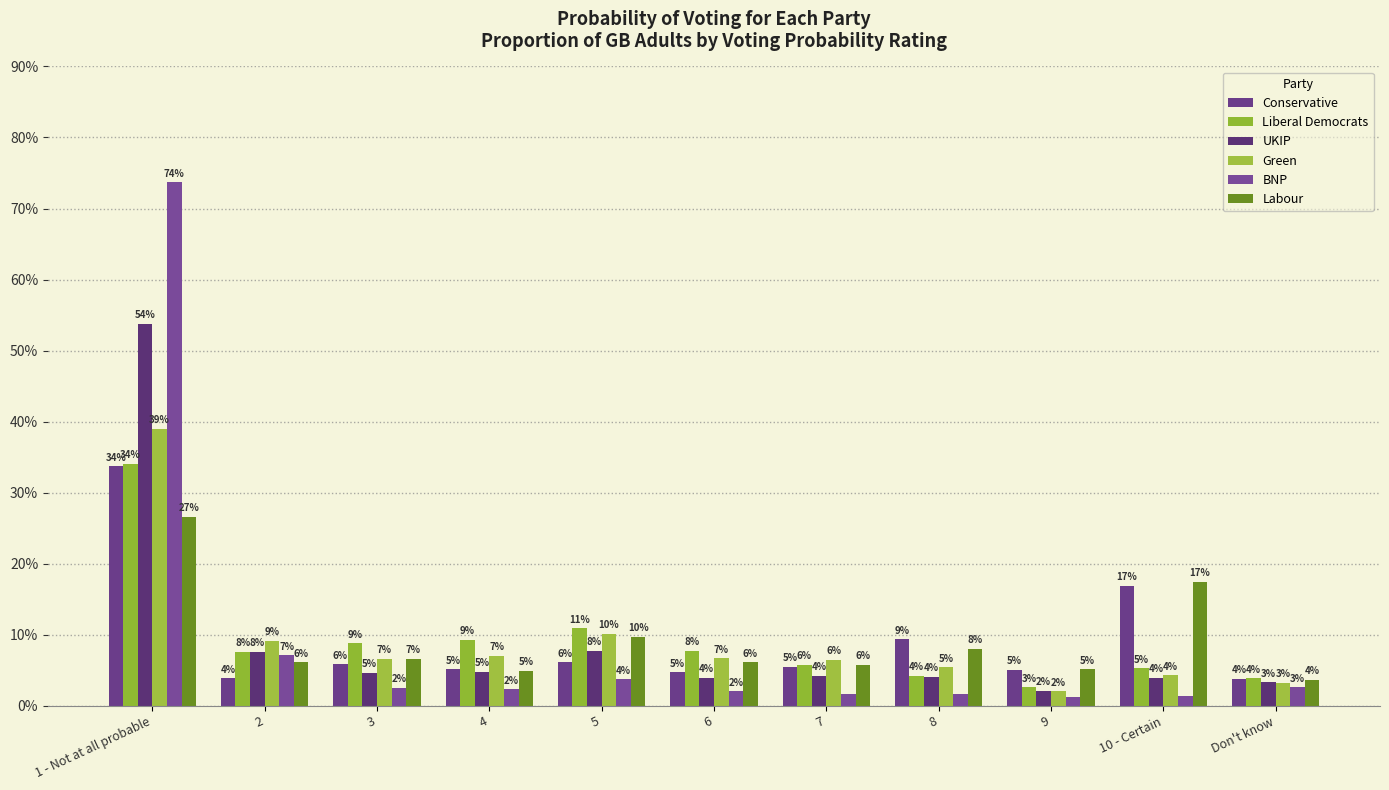

Between 3 and 8, which series saw the biggest shift?

Liberal Democrats